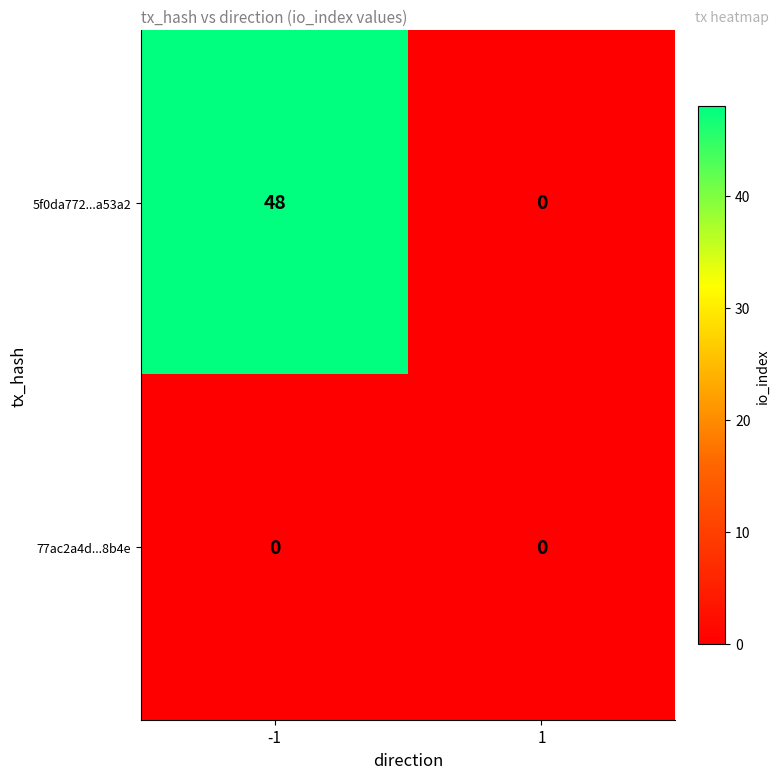

Rank the series at -1 from lowest to highest value.

77ac2a4d...8b4e, 5f0da772...a53a2